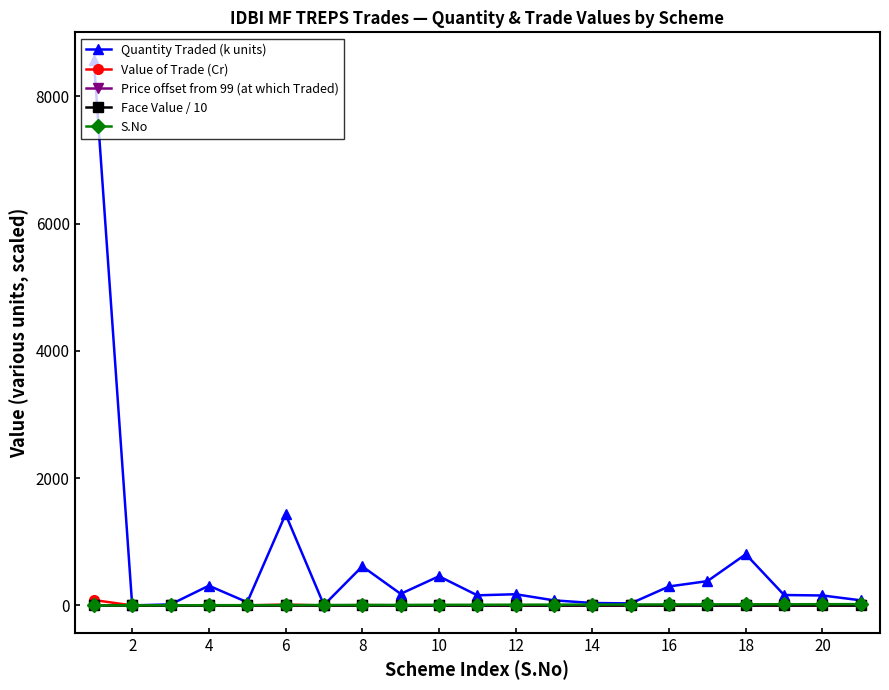

What is the maximum value for Quantity Traded (k units)?

8575.7